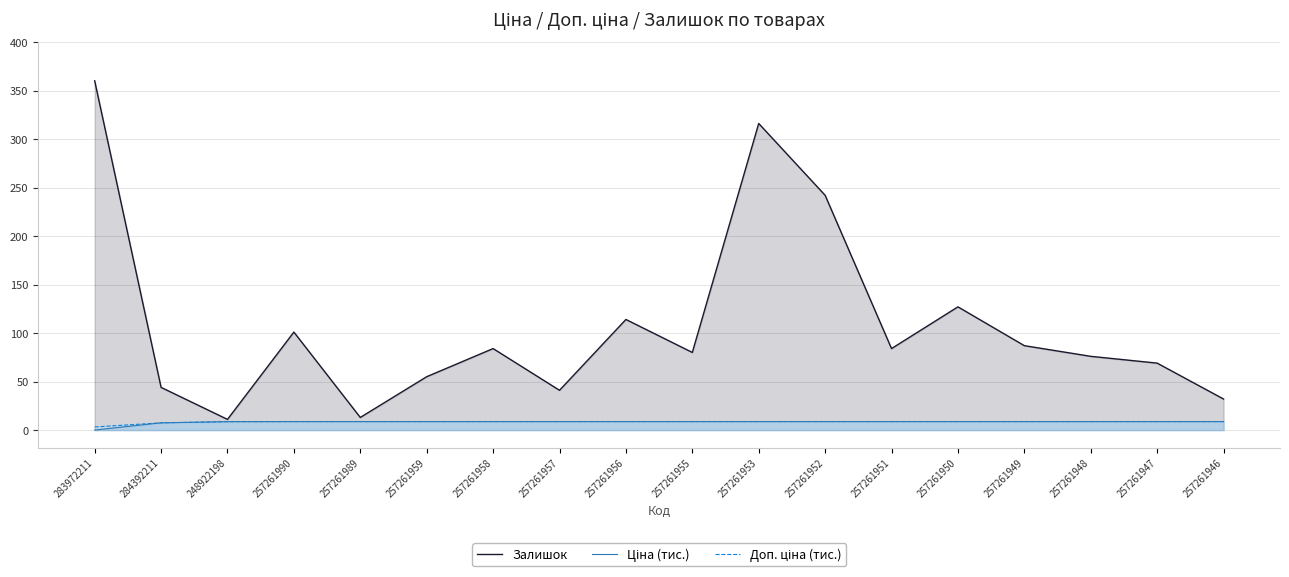

What is the difference between the Залишок values at 257261949 and 257261958?

3.0